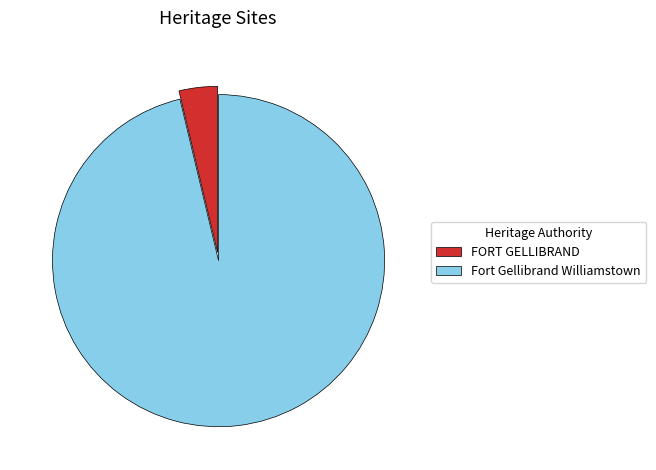

The Fort Gellibrand Williamstown slice represents 87% of the pie. True or false?

False